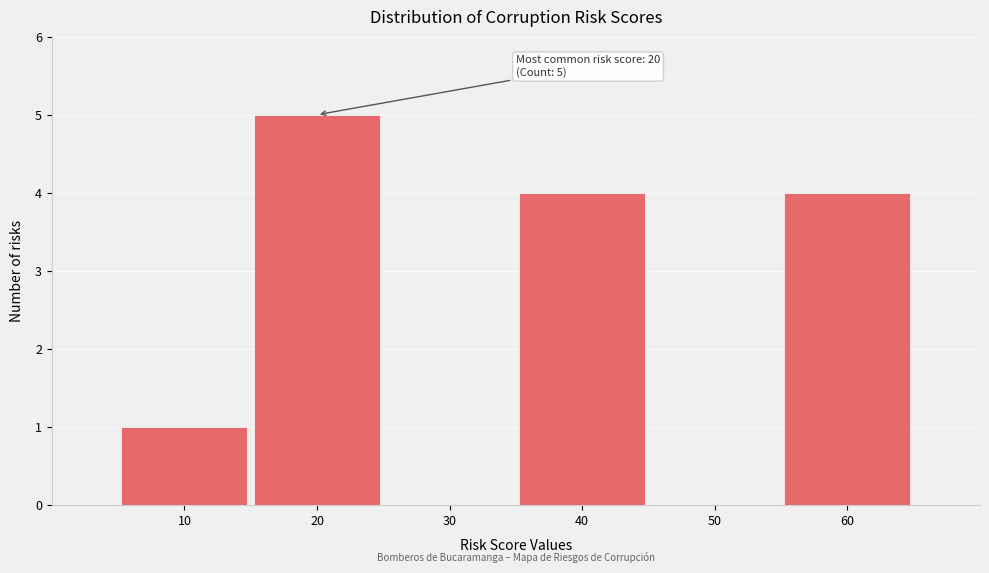

Over which range of the x-axis is the bar tallest?

15 to 25